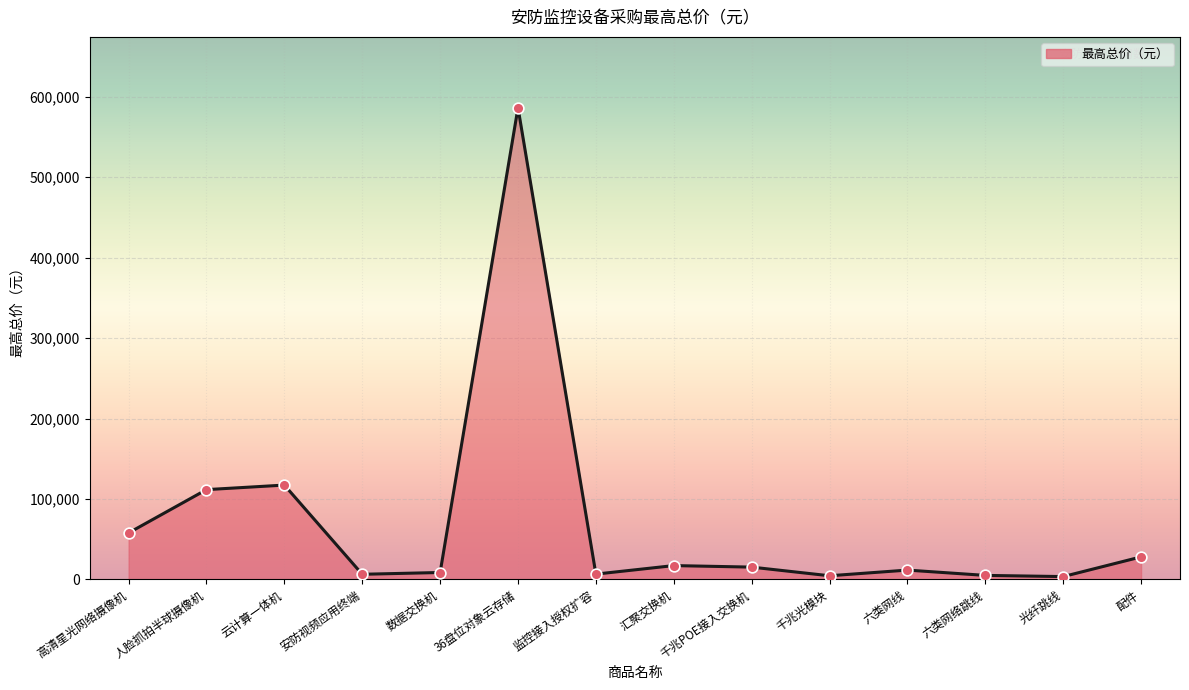

What is the change in value from 高清星光网络摄像机 to 数据交换机?

-49220